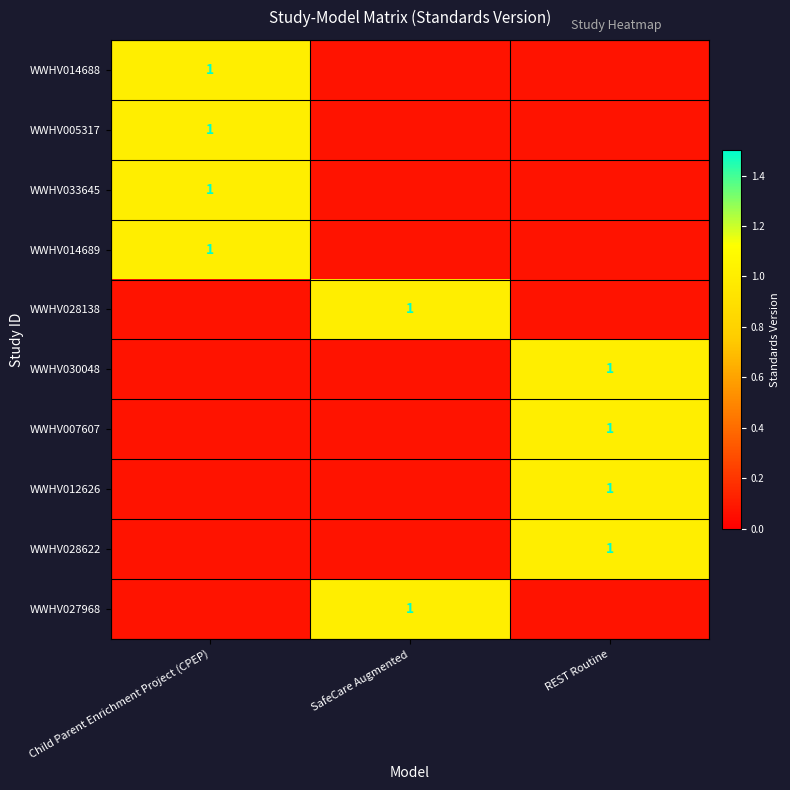

What value does the WWHV028138 series have at SafeCare Augmented?

1